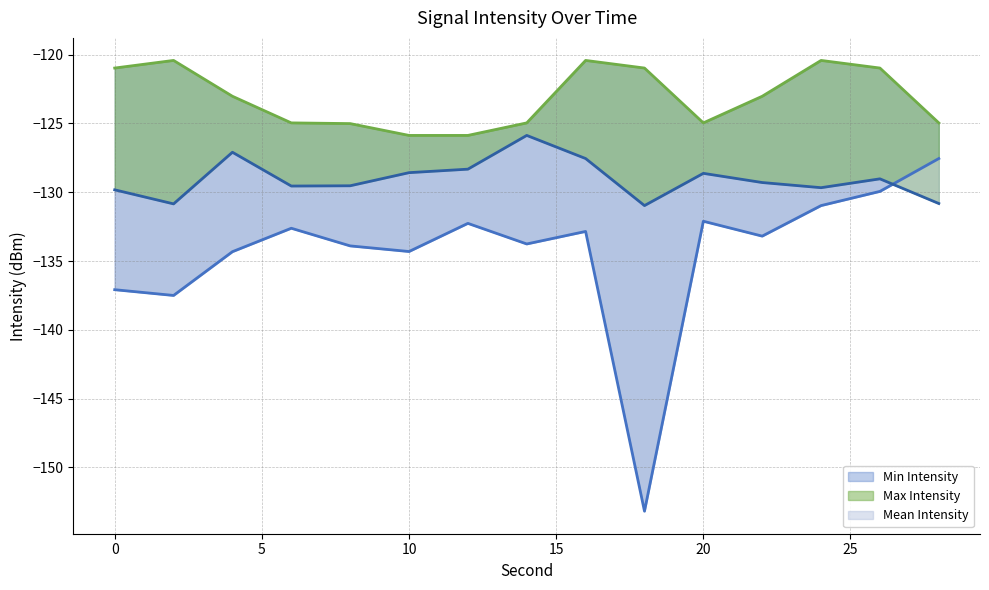

What is the value of the Min Intensity point at the 1st from the left?

-137.1